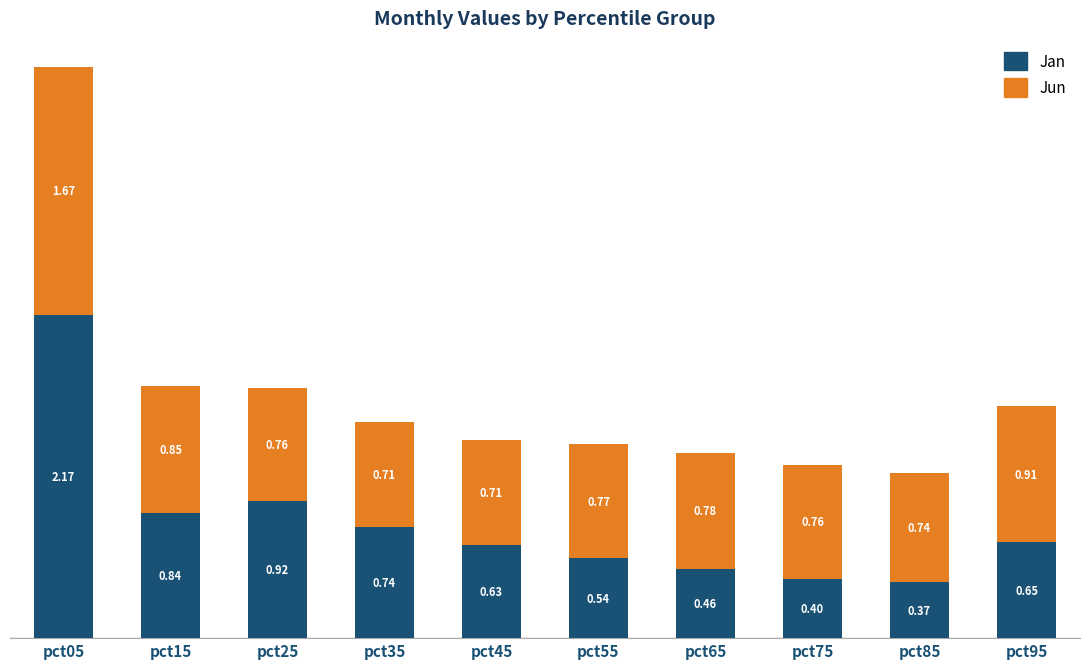

Are the bars horizontal?

No